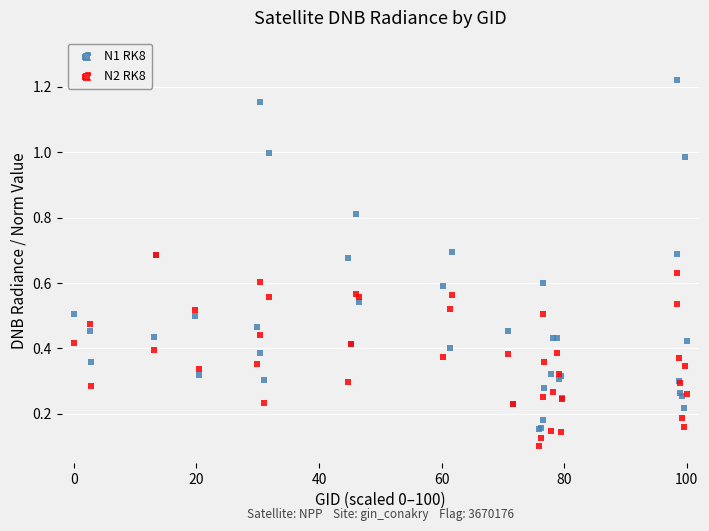

Which series contains the highest Y value?

N1 RK8